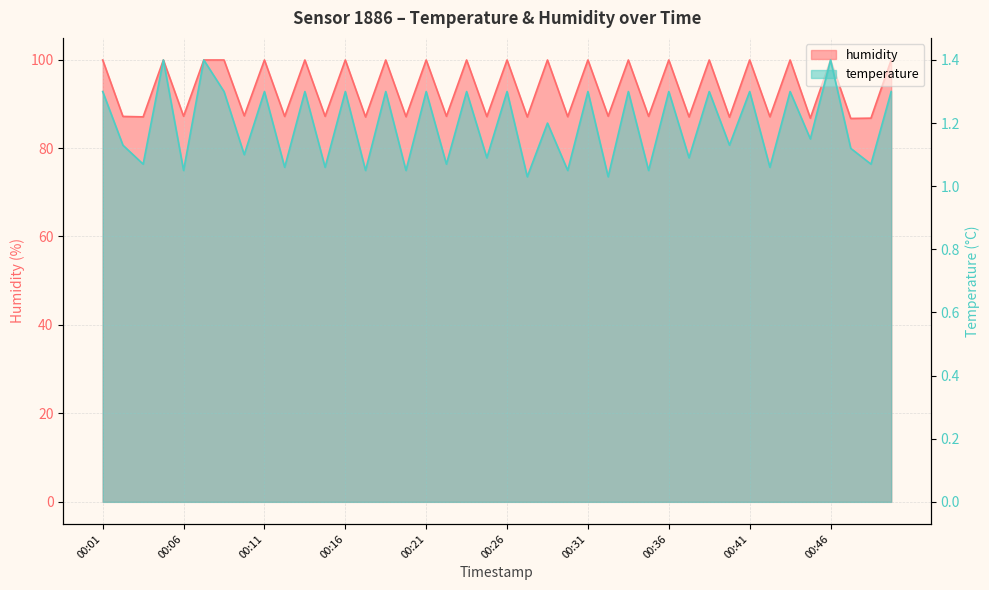

What is the greatest value displayed?

99.9